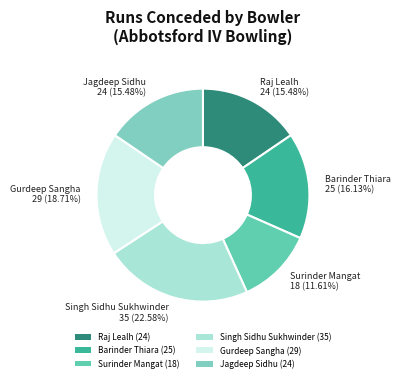

Is there any slice that represents more than half of the pie?

No